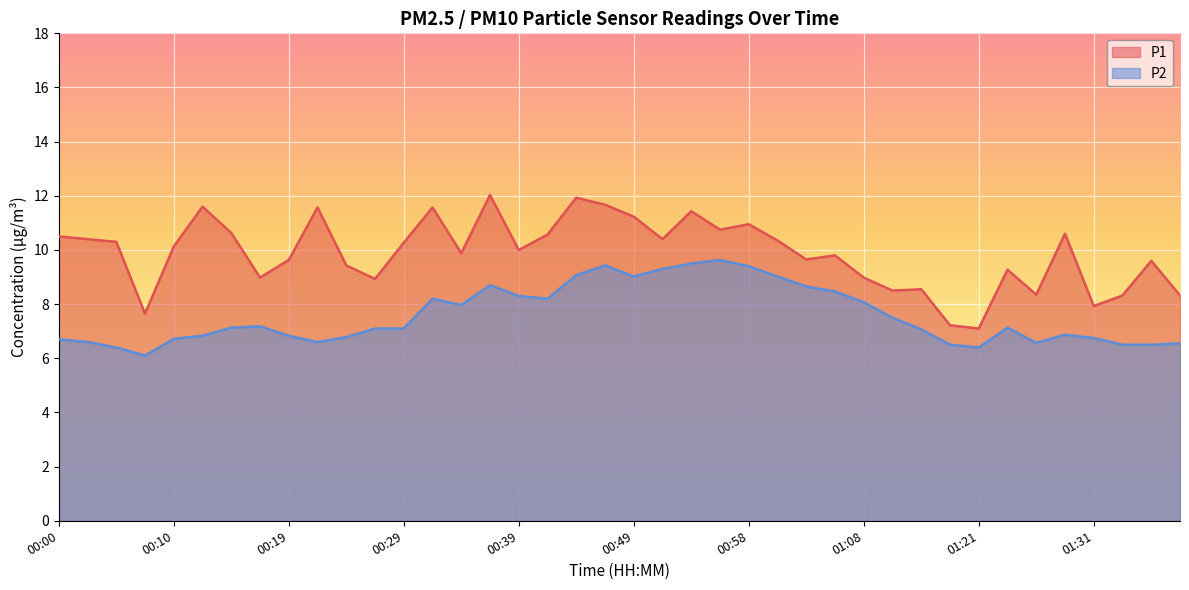

How many lines are shown in the chart?

2